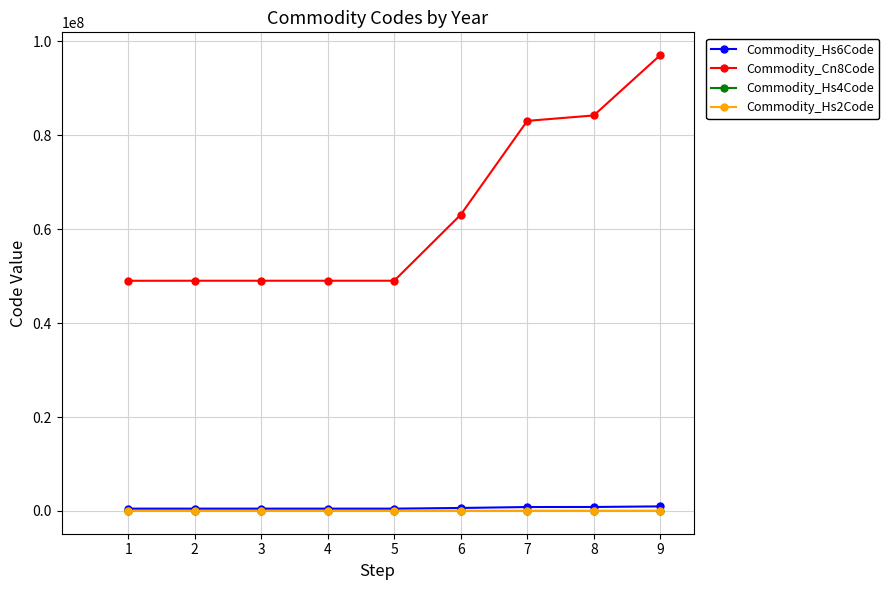

What is the sum of all Commodity_Hs6Code values?

5725045